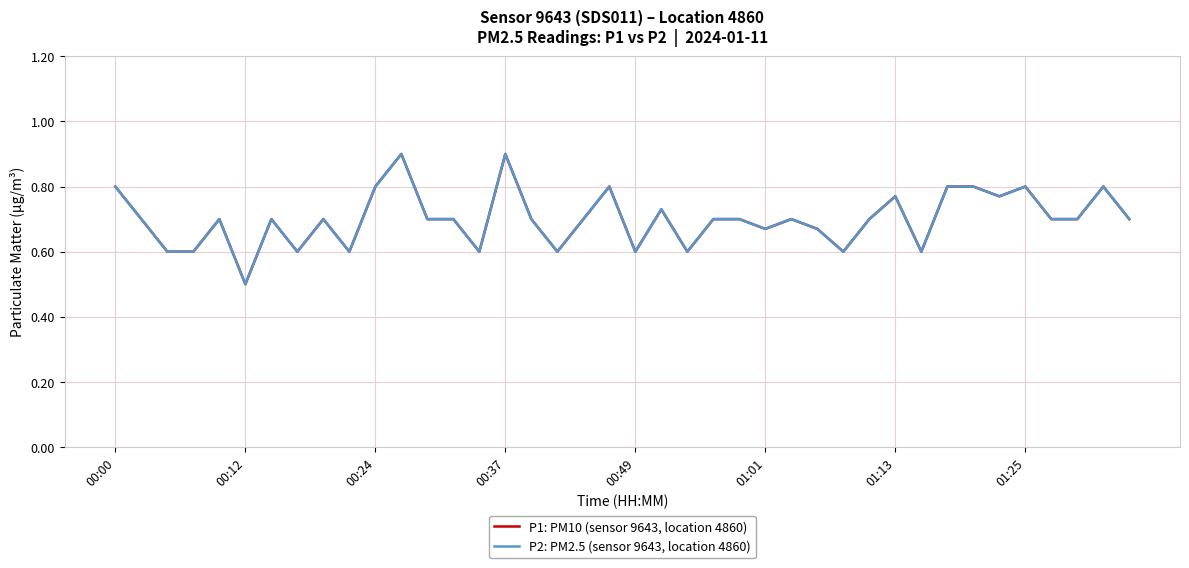

Reading right to left, extract all data points from this chart.

P1: PM10 (sensor 9643, location 4860): 0.7	0.8	0.7	0.7	0.8	0.8	0.8	0.8	0.6	0.8	0.7	0.6	0.7	0.7	0.7	0.7	0.7	0.6	0.7	0.6	0.8	0.7	0.6	0.7	0.9	0.6	0.7	0.7	0.9	0.8	0.6	0.7	0.6	0.7	0.5	0.7	0.6	0.6	0.7	0.8
P2: PM2.5 (sensor 9643, location 4860): 0.7	0.8	0.7	0.7	0.8	0.8	0.8	0.8	0.6	0.8	0.7	0.6	0.7	0.7	0.7	0.7	0.7	0.6	0.7	0.6	0.8	0.7	0.6	0.7	0.9	0.6	0.7	0.7	0.9	0.8	0.6	0.7	0.6	0.7	0.5	0.7	0.6	0.6	0.7	0.8